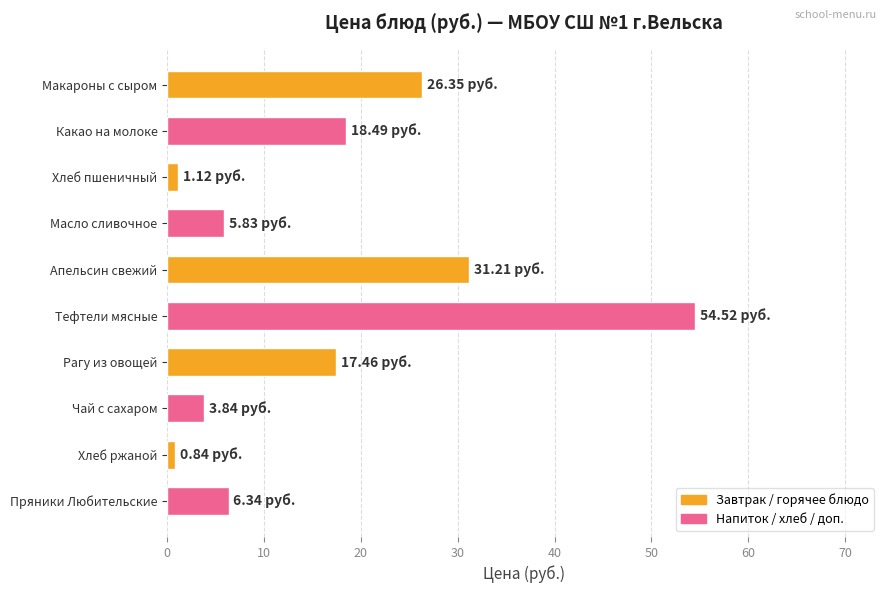

Between Масло сливочное and Чай с сахаром, which is larger?

Масло сливочное